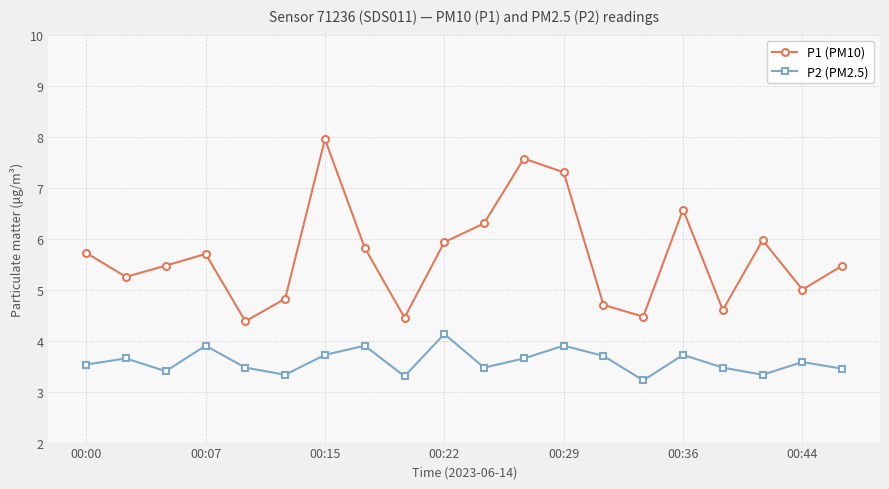

How many distinct data groups are displayed?

2